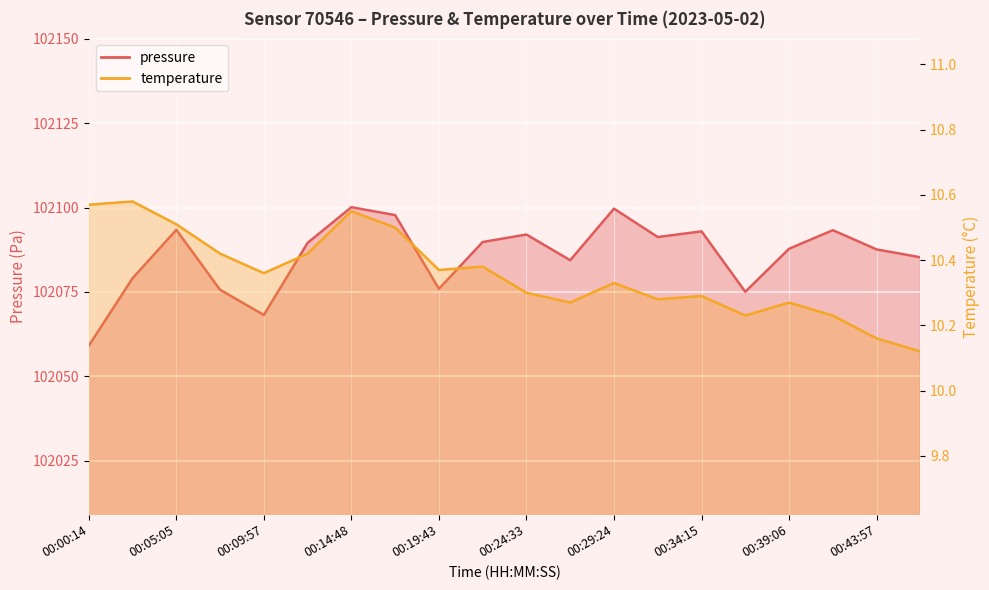

True or false: pressure and temperature intersect in this chart.

False